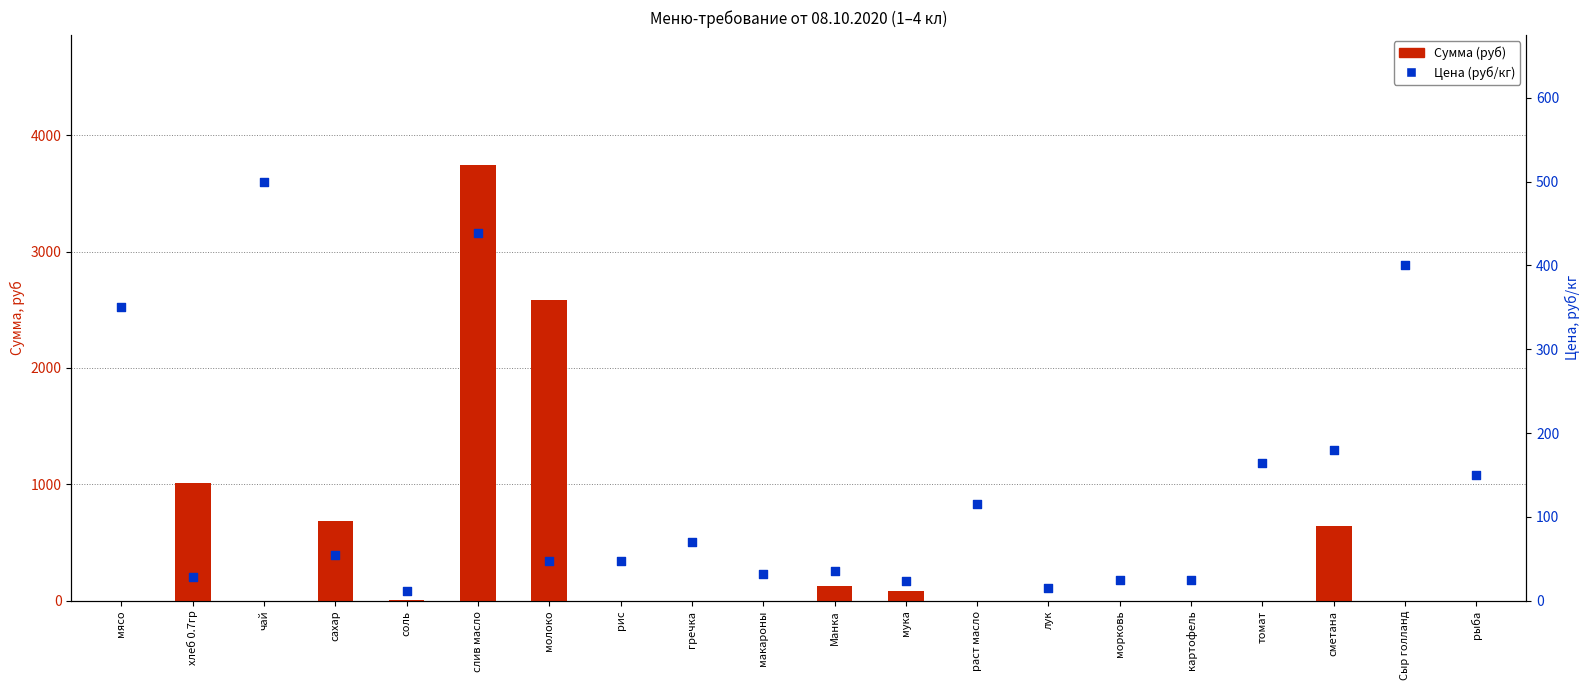

At which category is the sum across all series the highest?

слив масло